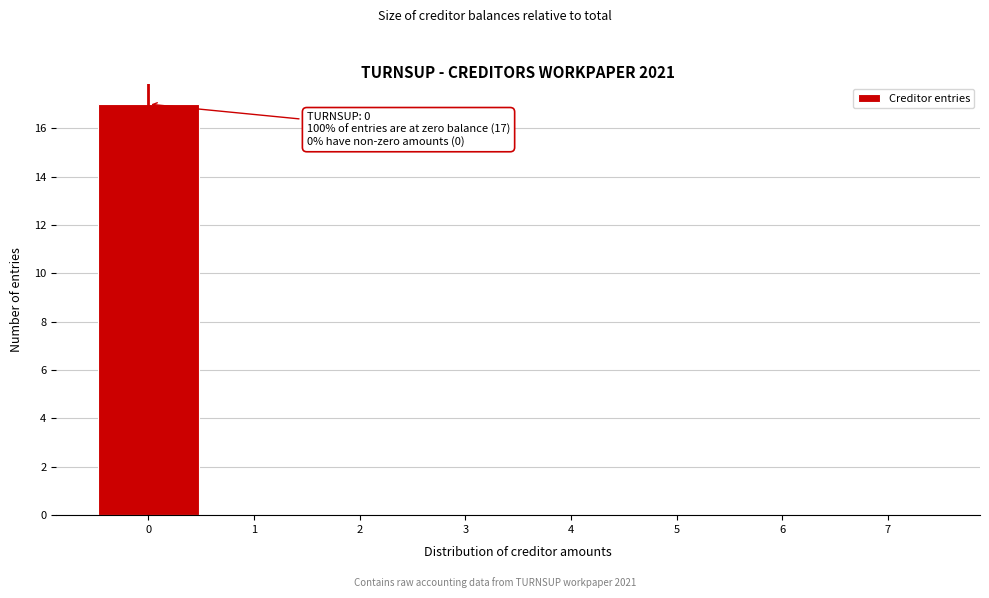

Over which range of the x-axis is the bar tallest?

-0.5 to 0.5